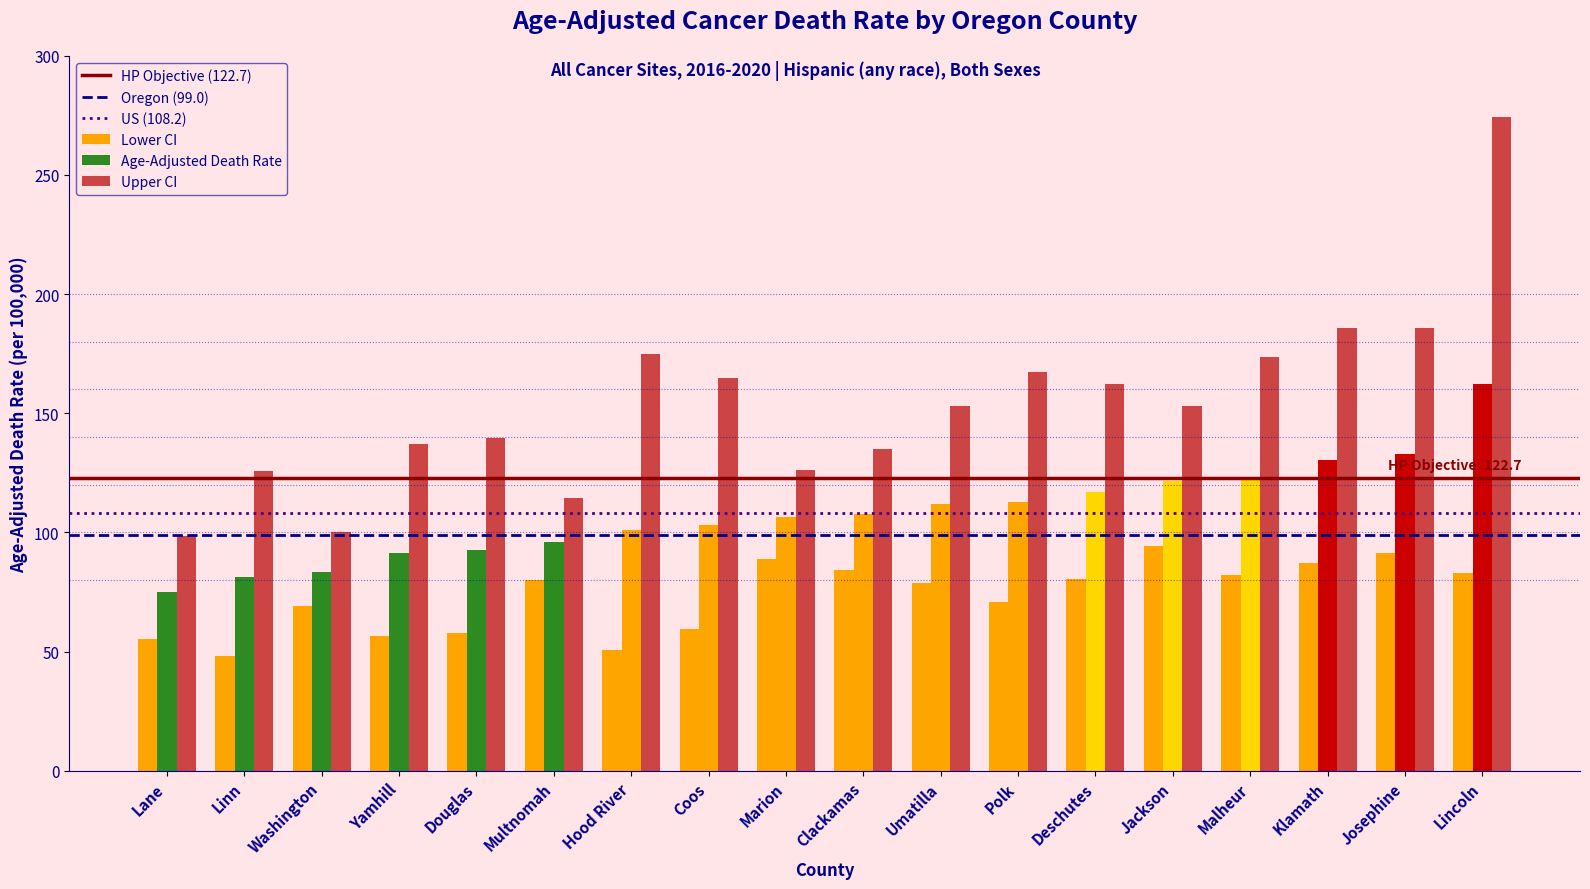

True or false: Oregon (99.0) has a value of 63.9 at Lane.

False